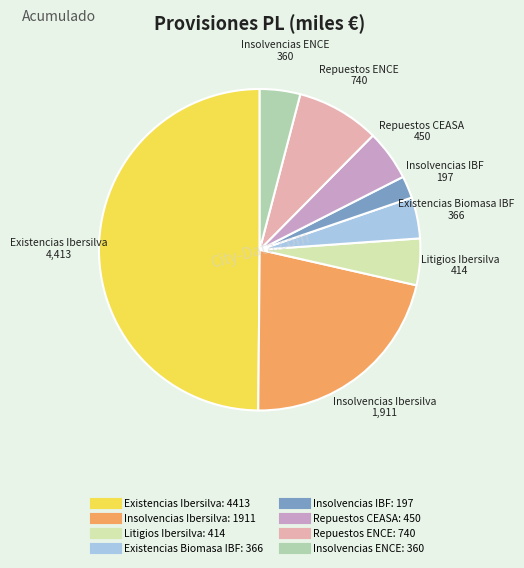

How many segments does this pie chart have?

8